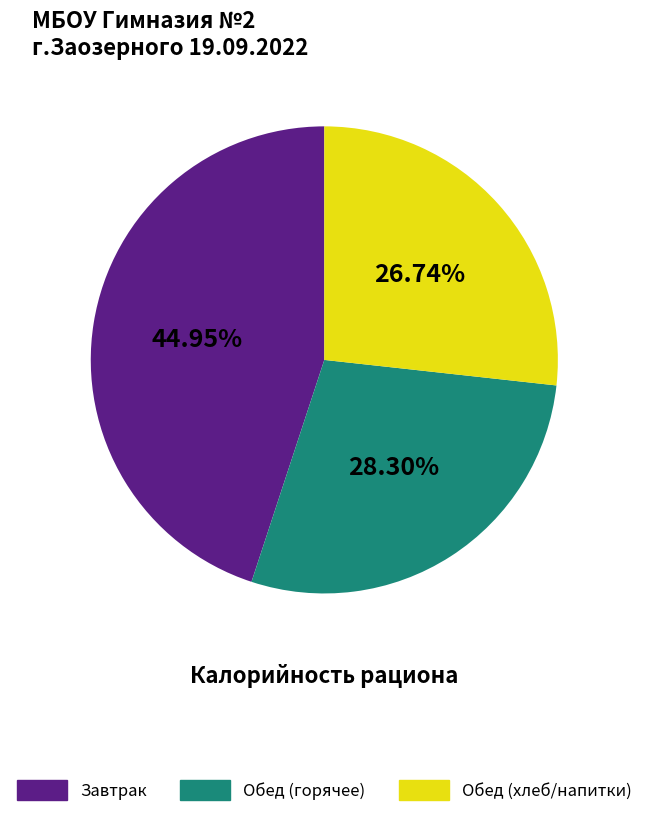

Rank the categories by value from lowest to highest.

Обед (хлеб/напитки), Обед (горячее), Завтрак